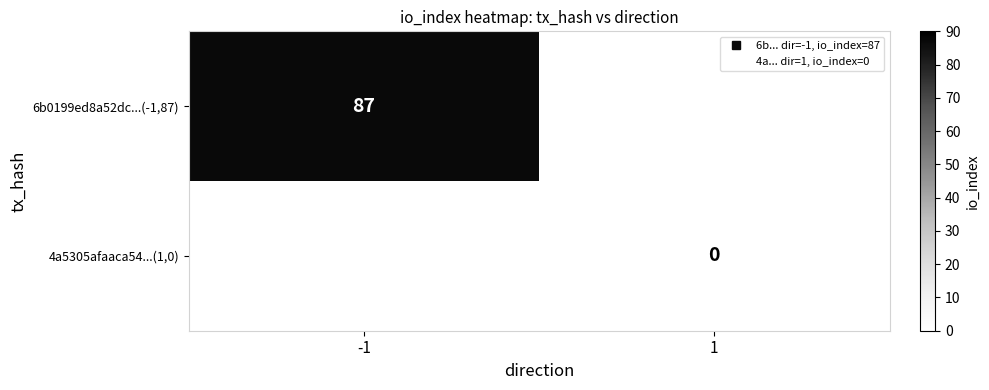

Is it true that 6b0199ed8a52dc...(-1,87) equals 87.0 at -1?

True